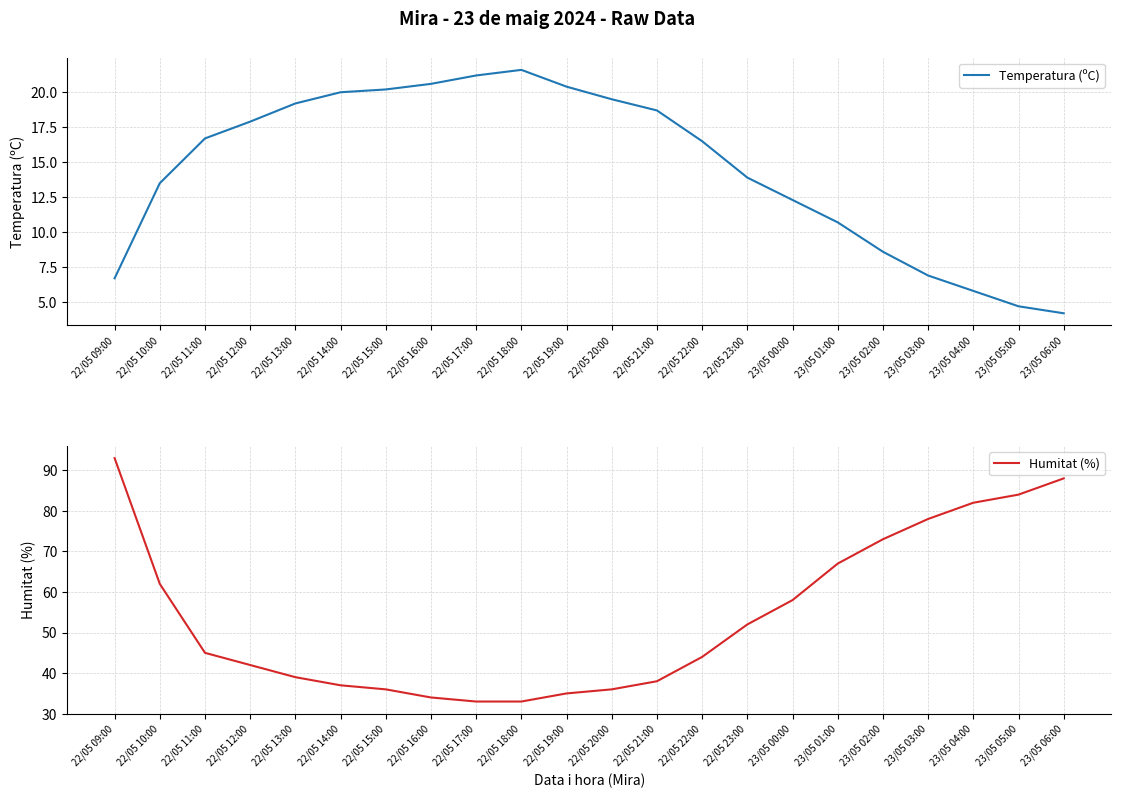

Which series has the largest total across all categories?

Humitat (%)